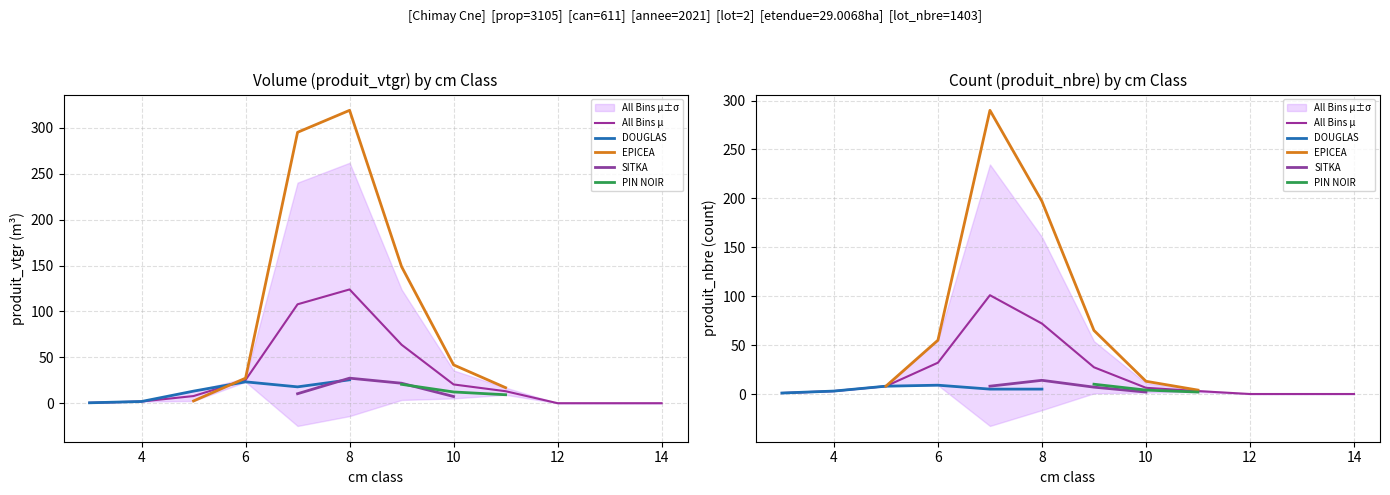

What are all the series names shown in the legend?

DOUGLAS, EPICEA, SITKA, PIN NOIR